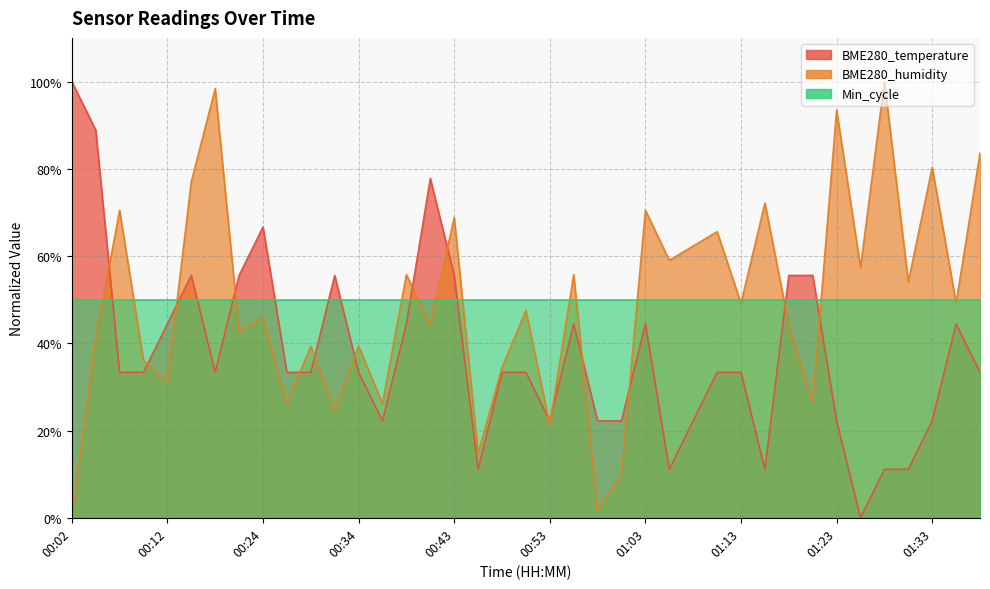

In BME280_humidity, how many points are lower than both neighbors (excluding endpoints)?

15